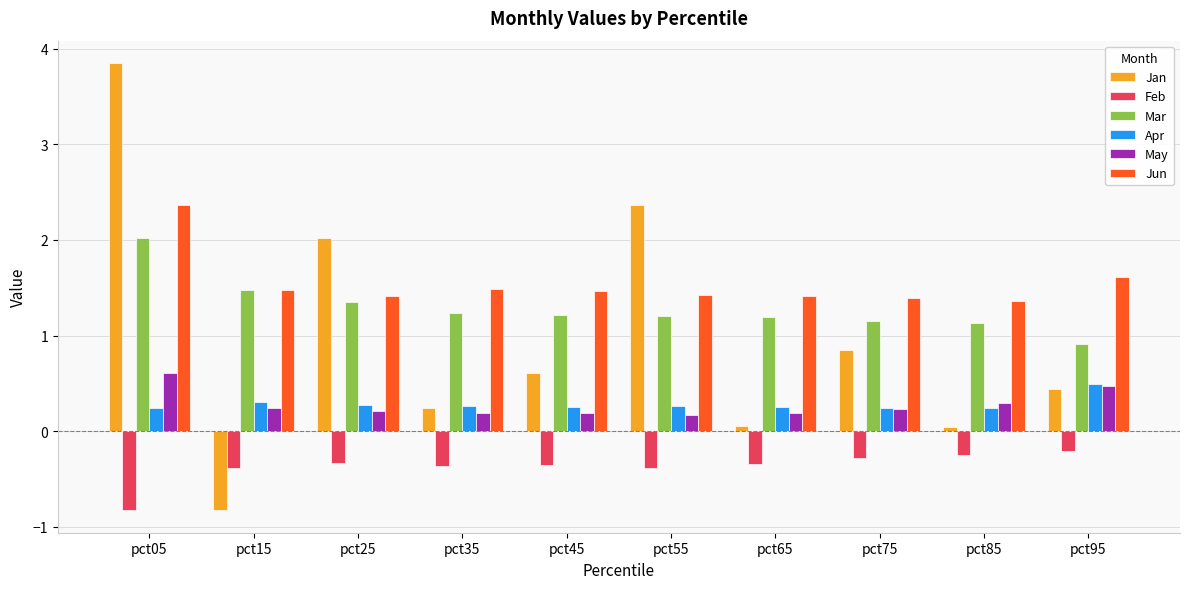

What is the sum of the May values at pct65 and pct35?

0.4